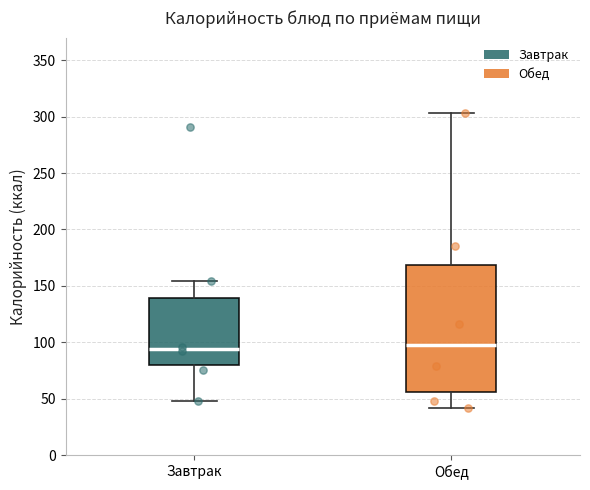

Where does the lower whisker of the box for Завтрак end on the y-axis? The values are not printed on the chart, so give them approximately, as read against the axis.

50